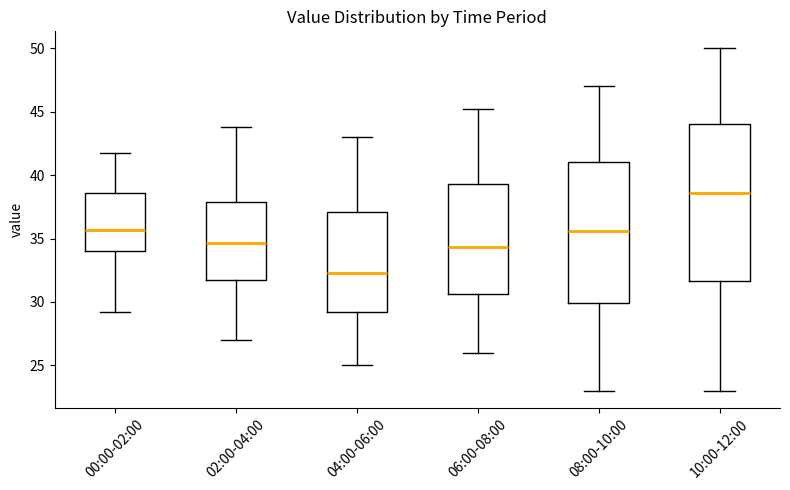

Which box's median line is the lowest?

04:00-06:00